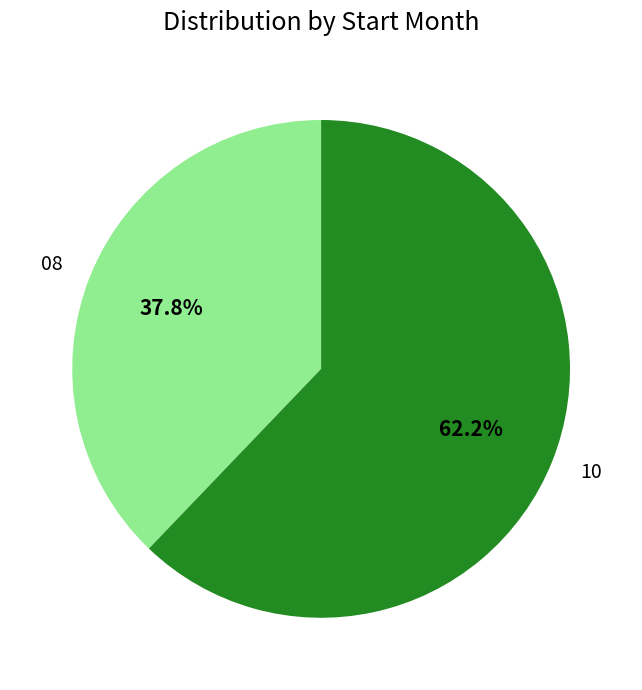

The 10 slice represents 62% of the pie. True or false?

True